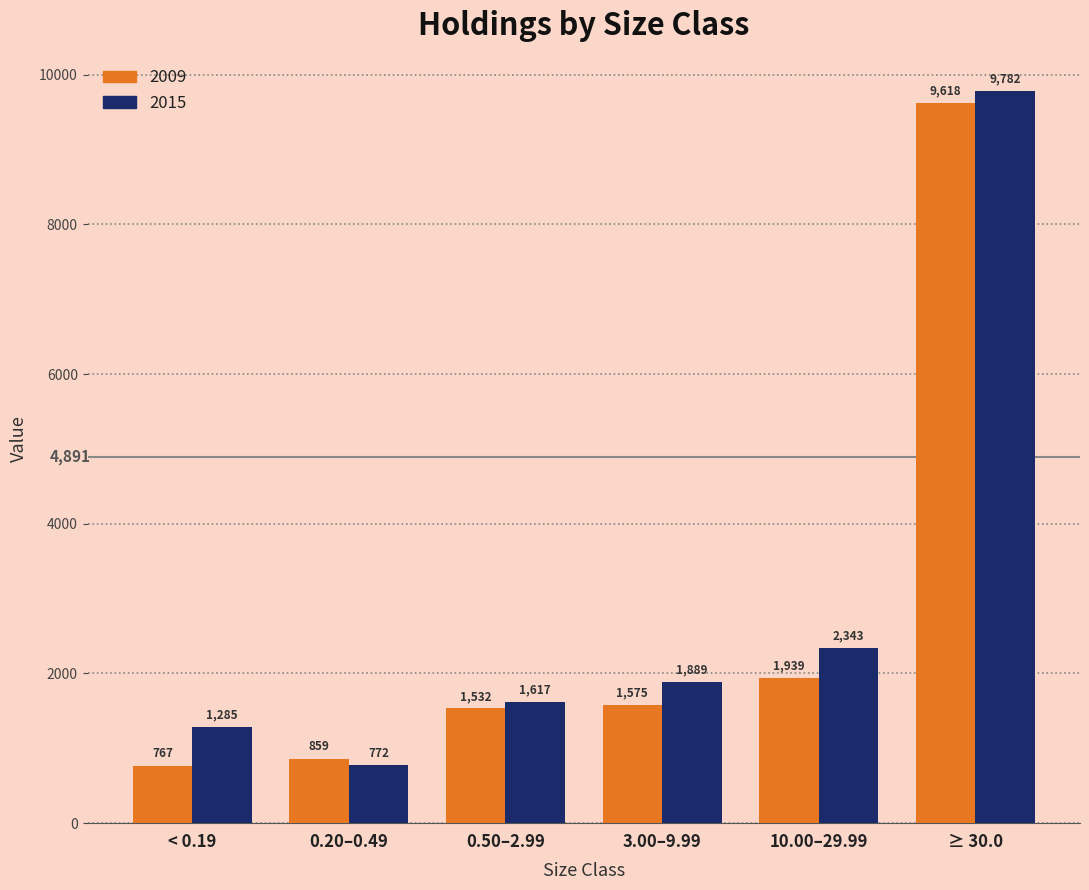

What is the sum of all 2009 values?

16290.2